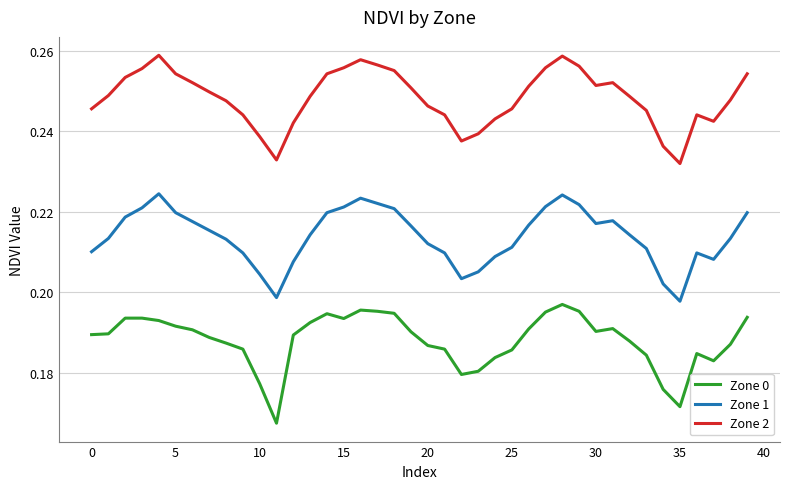

List the series in order of their peak value, highest first.

Zone 2, Zone 1, Zone 0